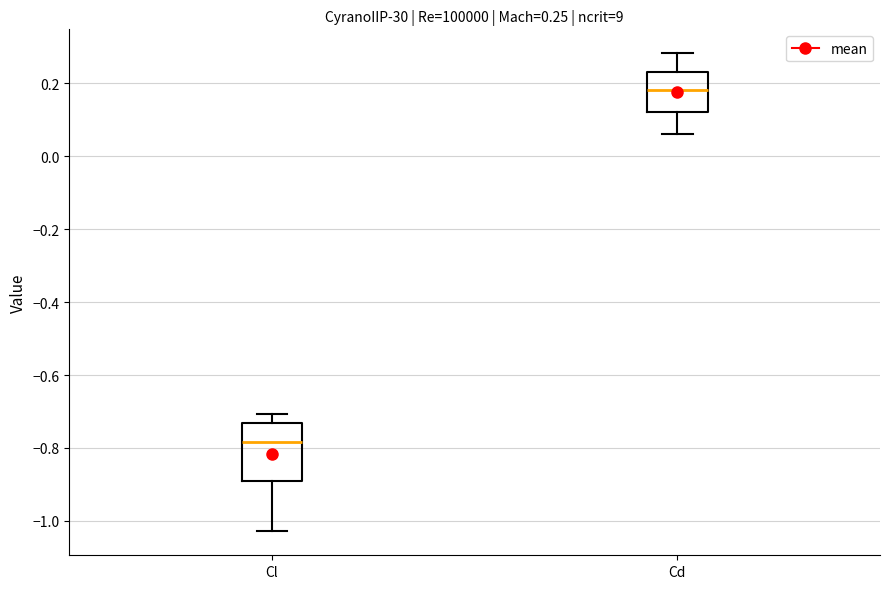

Which box is the tallest, from its lower edge to its upper edge?

Cl